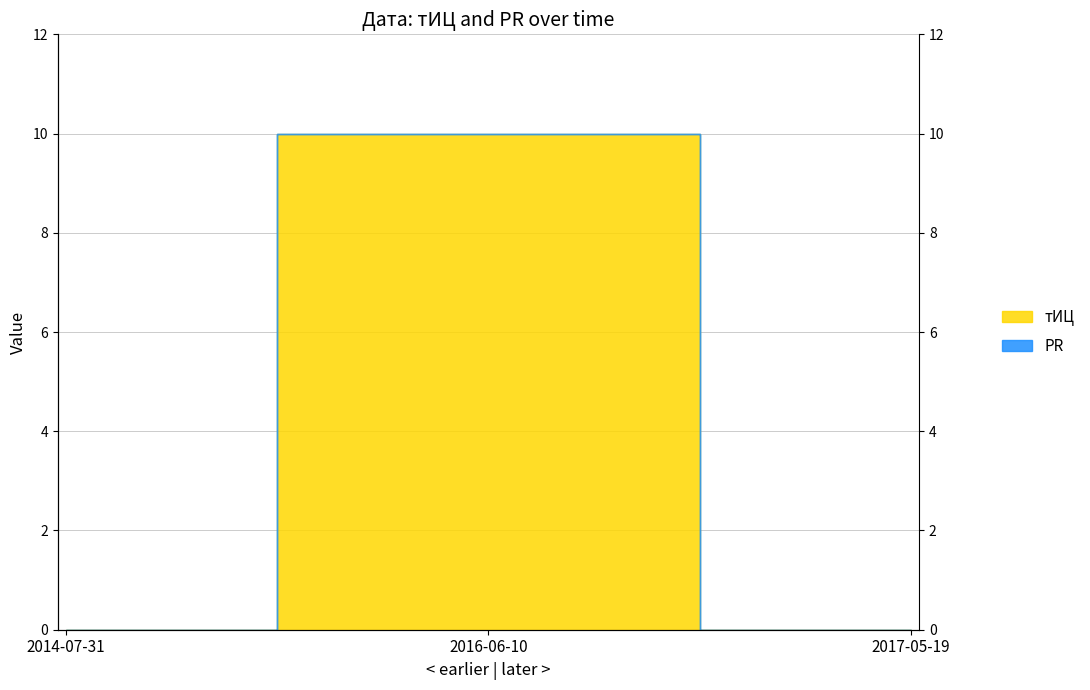

Does the chart have visible grid lines?

Yes